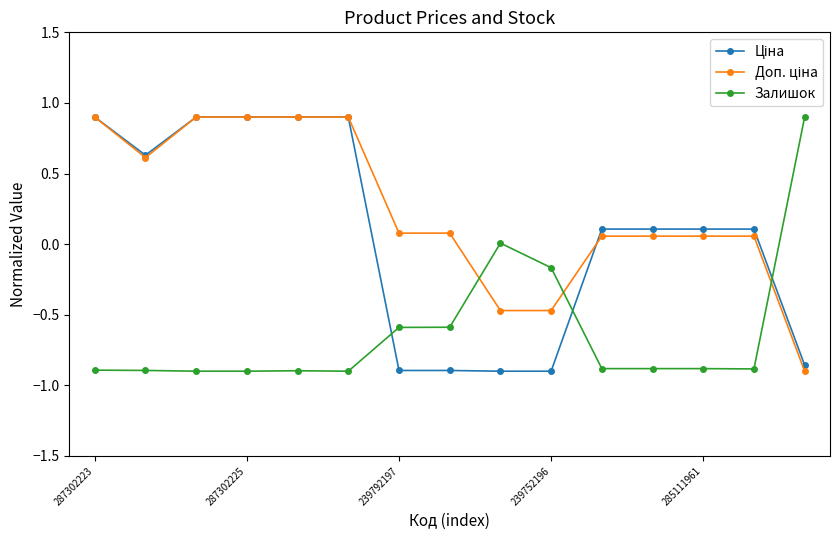

True or false: Залишок has more than 0 points higher than both neighbors.

True